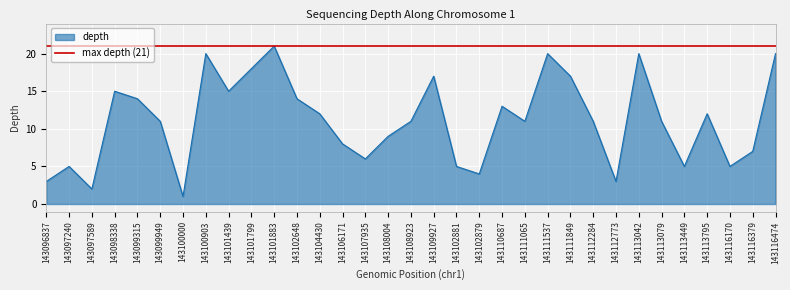

The chart shows a value of 2 at 143099949. True or false?

False